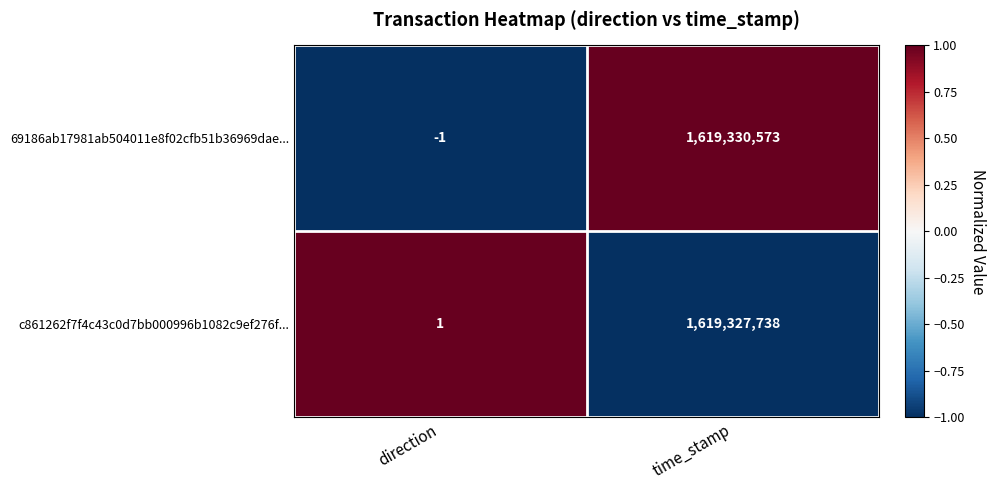

Which category has the lowest value across all series?

direction